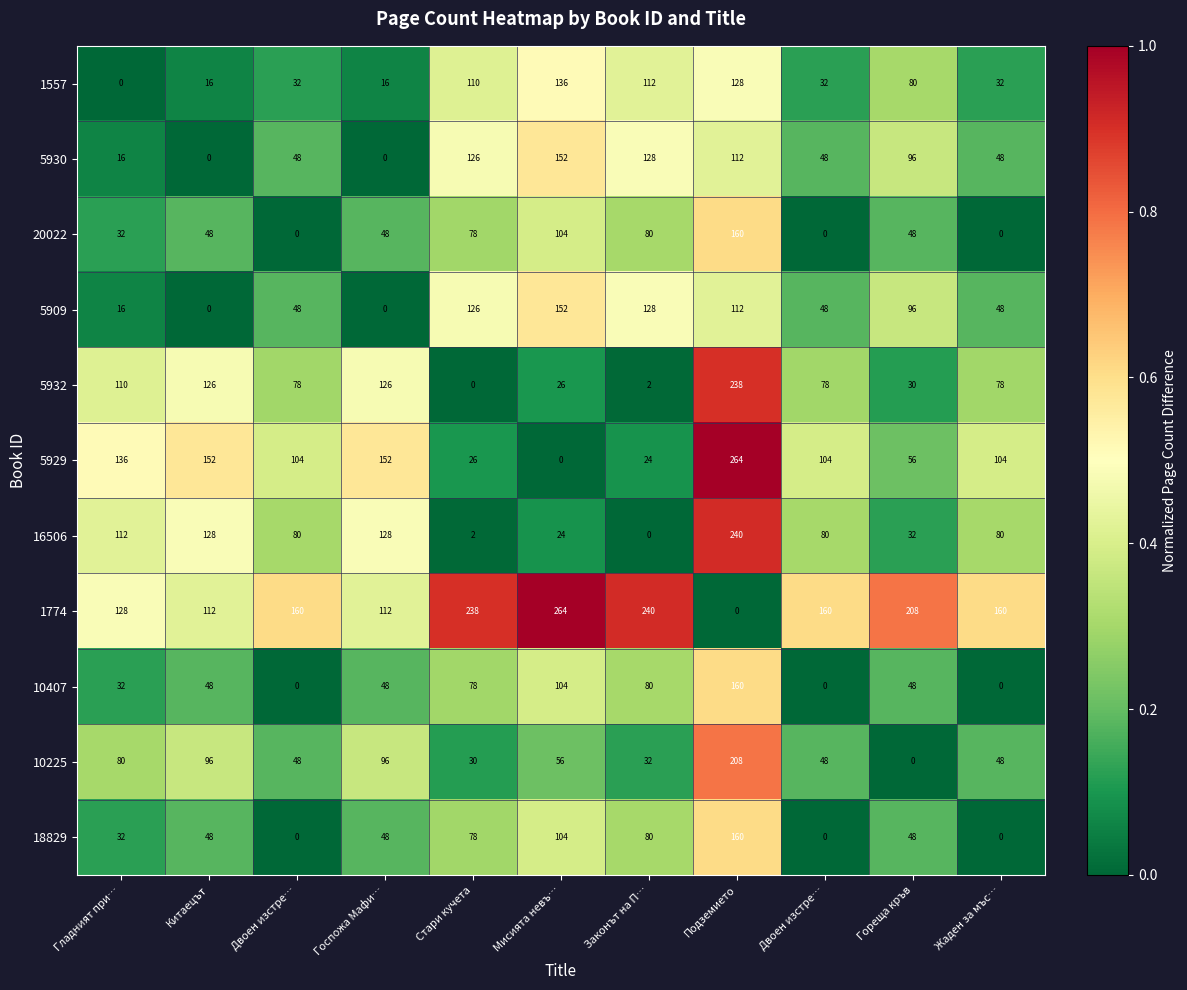

How many positive values does the 20022 series have?

8